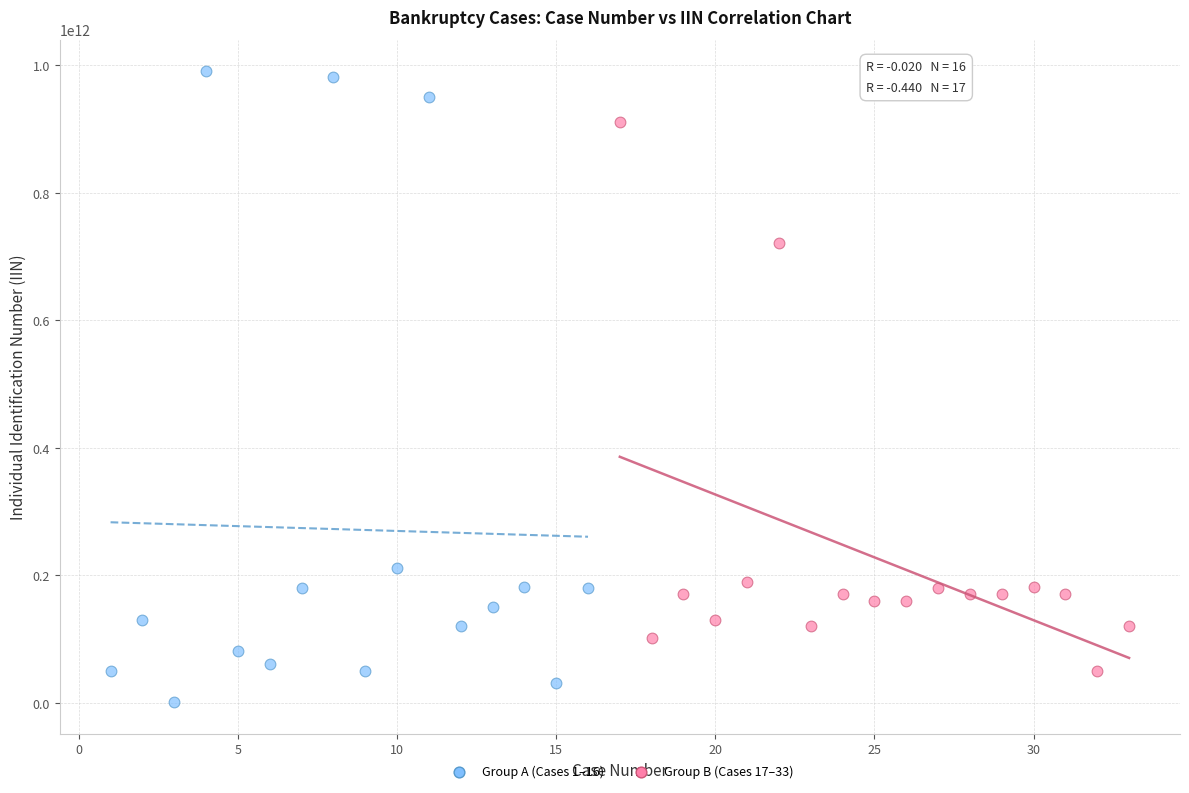

Which series reaches the maximum Y coordinate?

Group A (Cases 1–16)